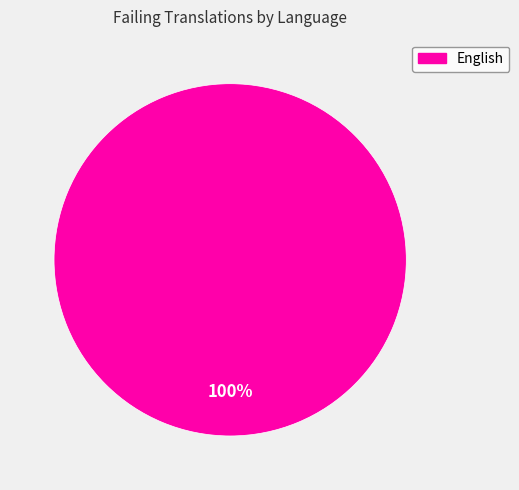

Is there a majority slice in this chart?

Yes